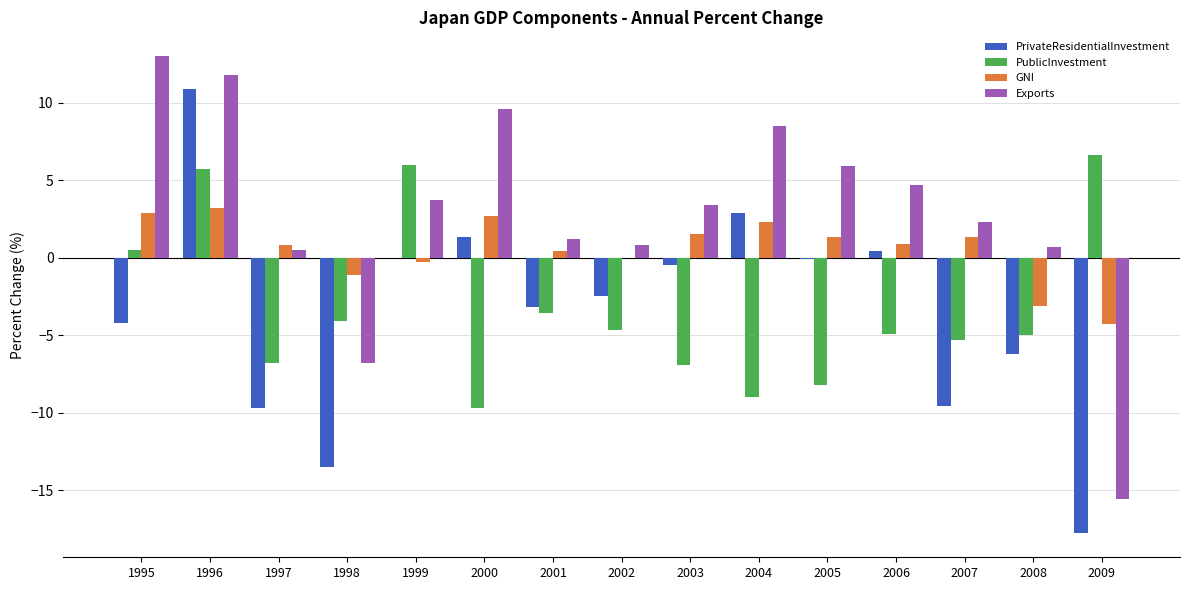

Is it true that Exports equals 4.7 at 2006?

True